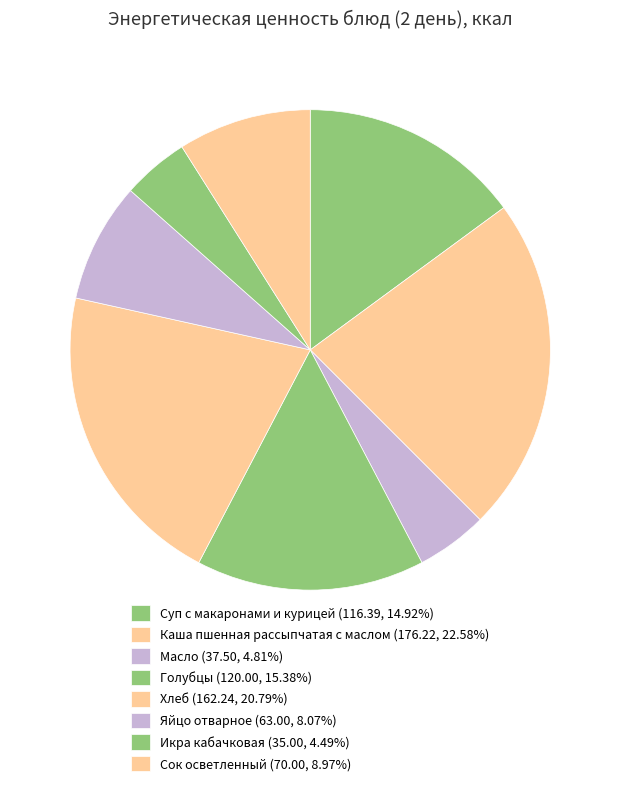

Which category has the biggest portion of the pie?

Каша пшенная рассыпчатая с маслом